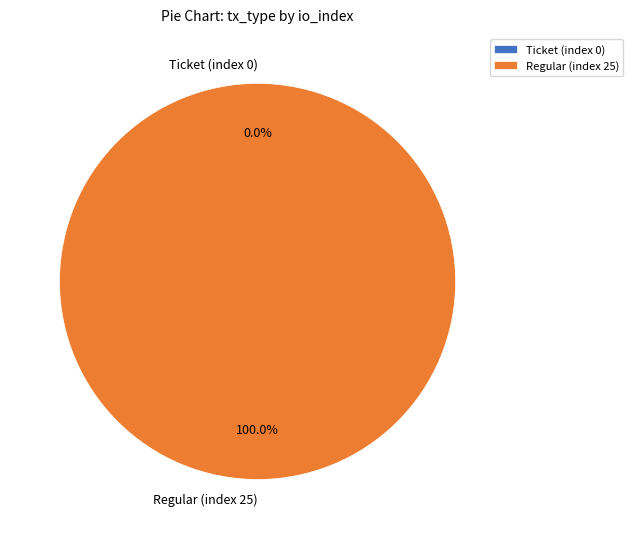

The Regular (index 25) slice represents 100% of the pie. True or false?

True